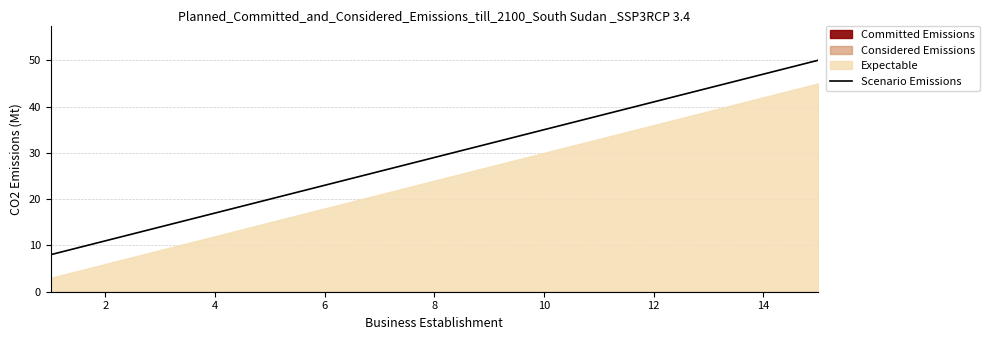

What is the highest value of the Scenario Emissions series?

50